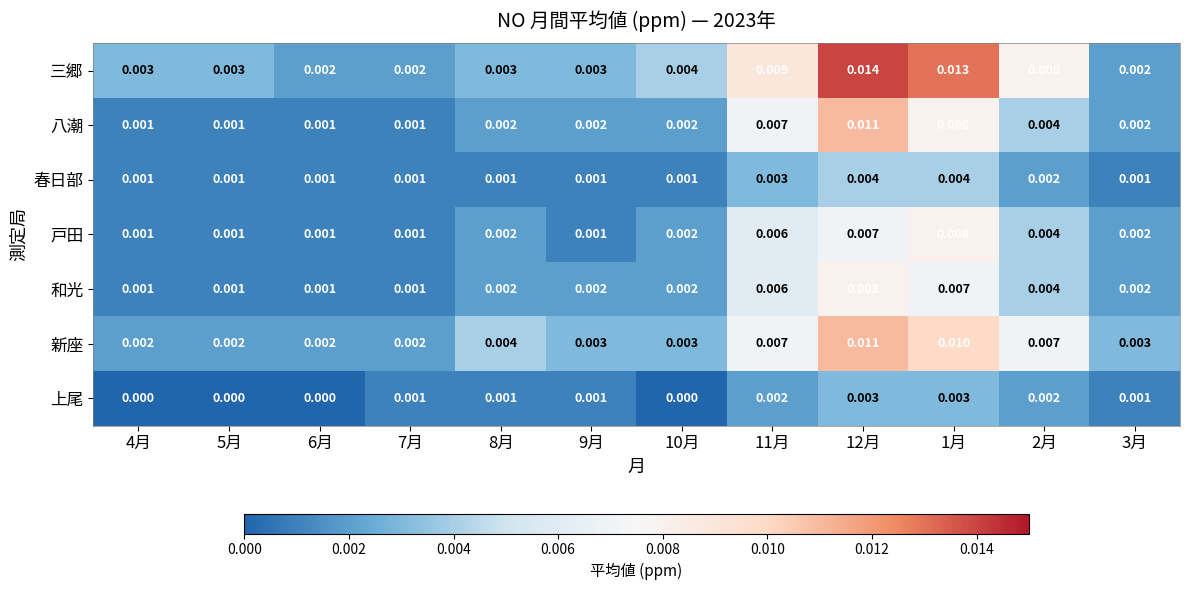

Count the number of data series in this chart.

7